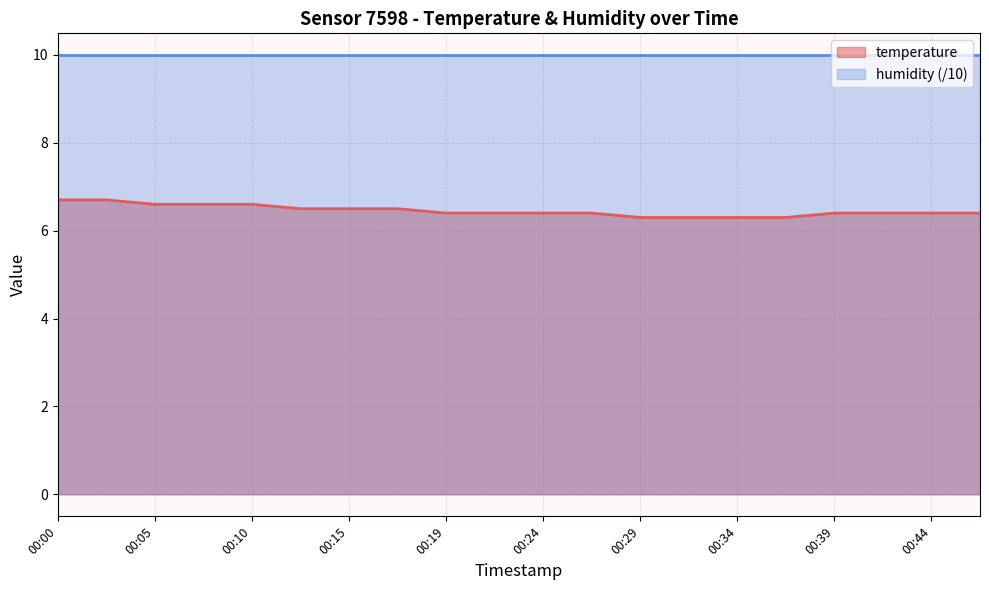

Is it true that the value at 00:12 is 6.5?

True